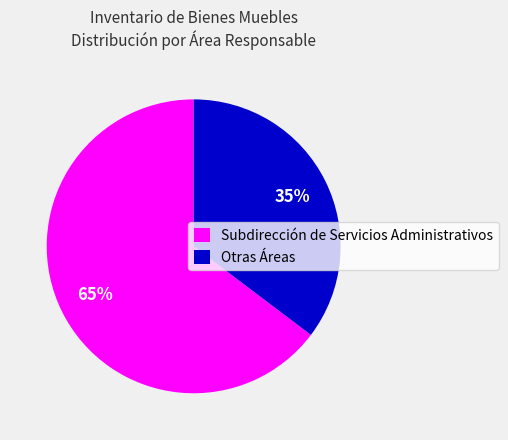

What is the largest slice in the pie chart?

Subdirección de Servicios Administrativos